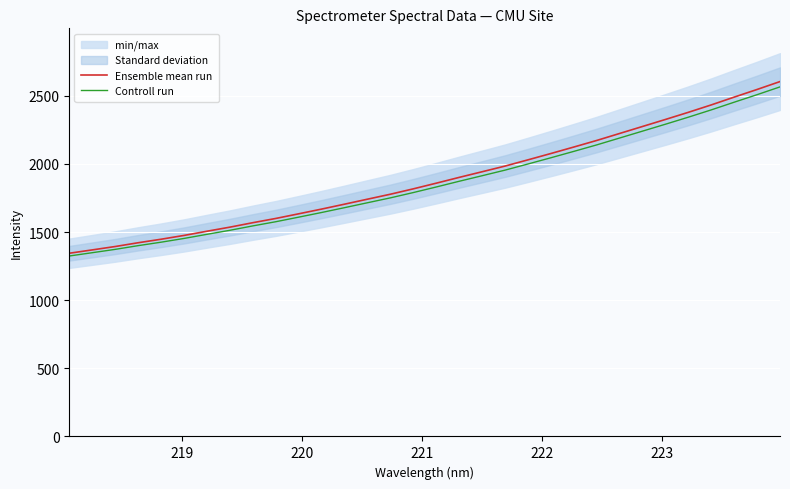

At how many categories does at least one series exceed 1660?

21